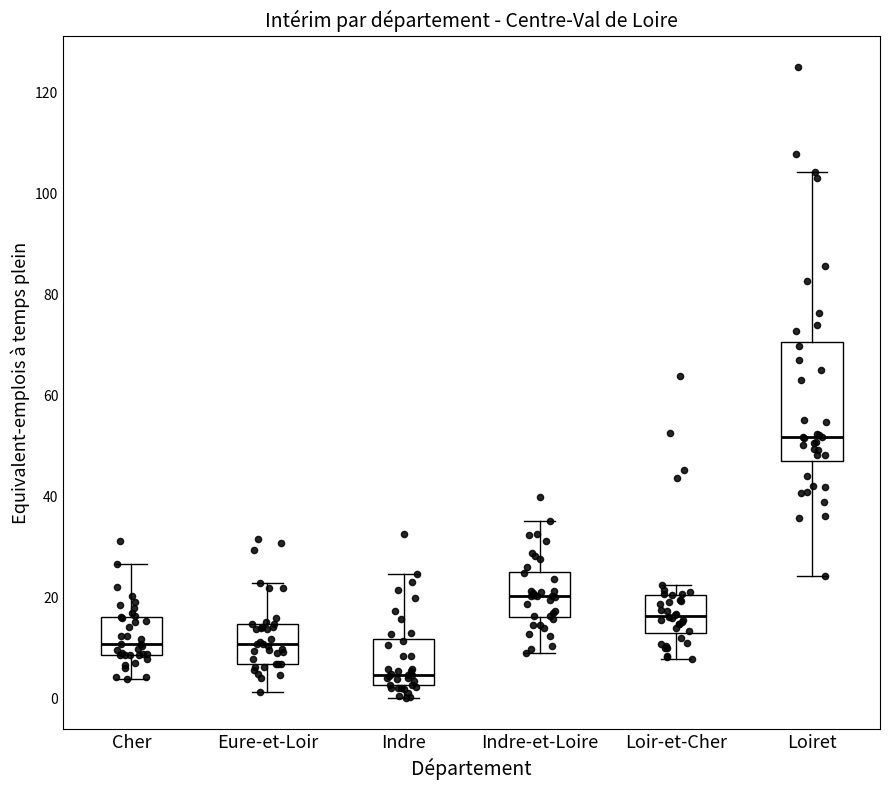

Comparing the boxes themselves (not the whiskers), which one is the tallest?

Loiret